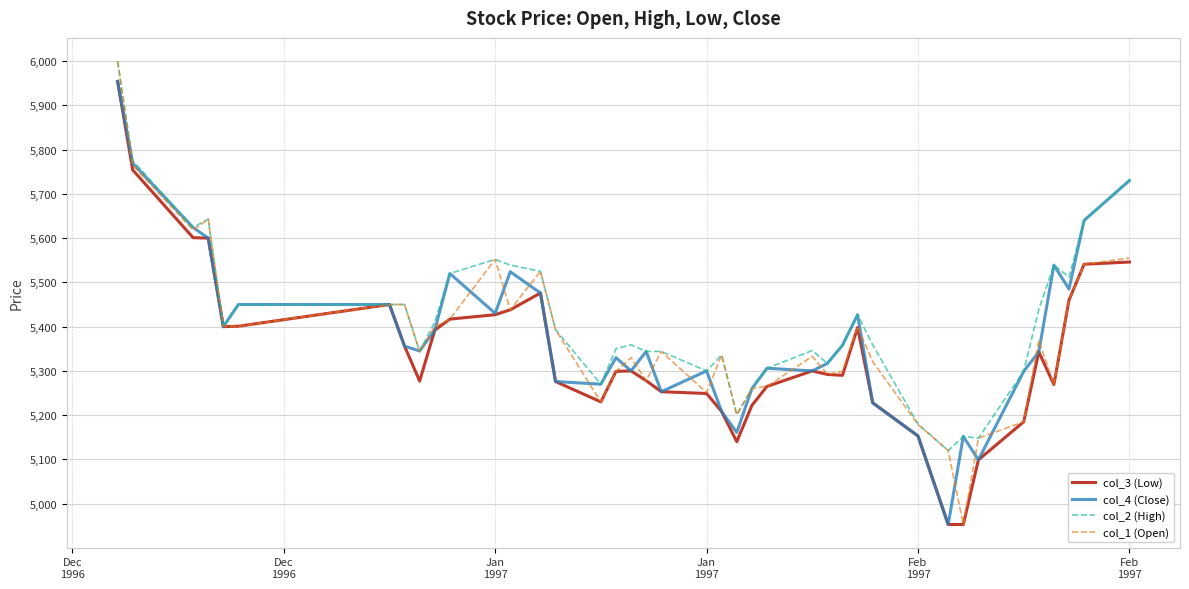

What is the difference between the second highest and second lowest values in the col_1 (Open) series?

645